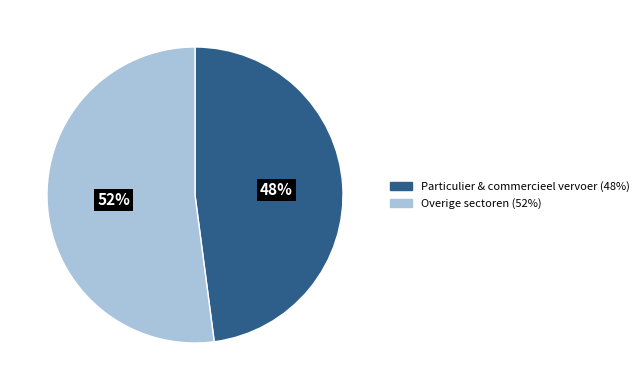

Count the number of slices in the pie.

2